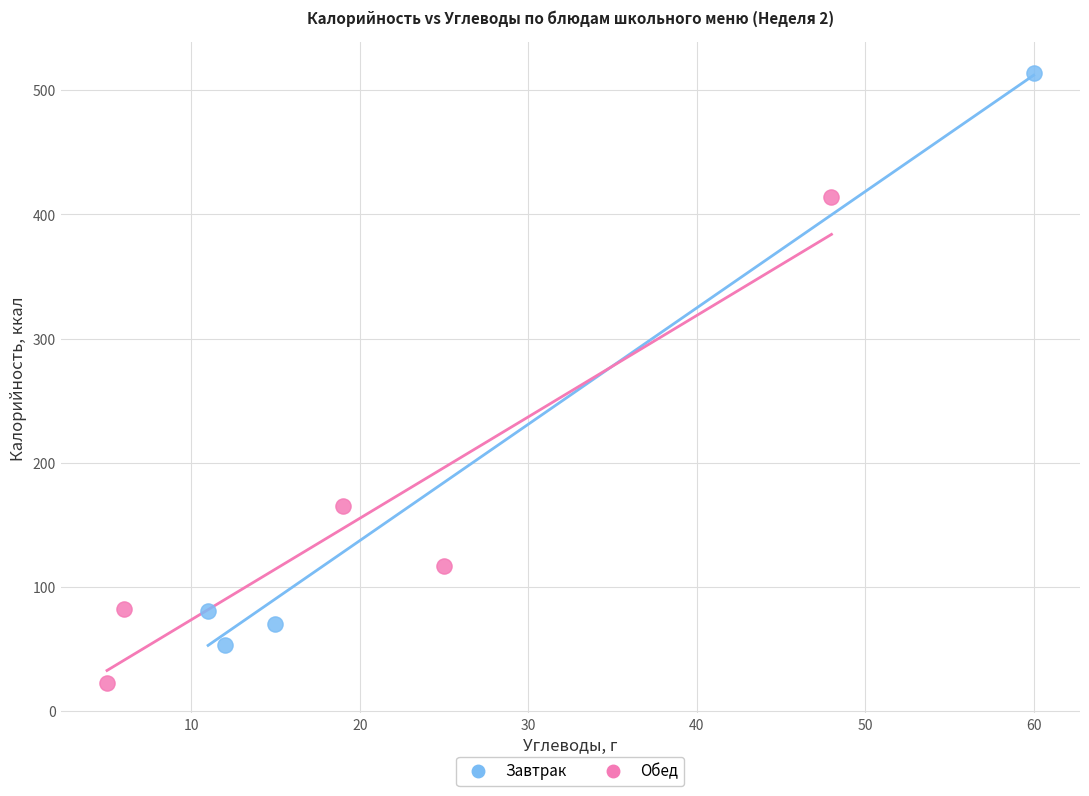

Which series has the largest Y range (max minus min)?

Завтрак